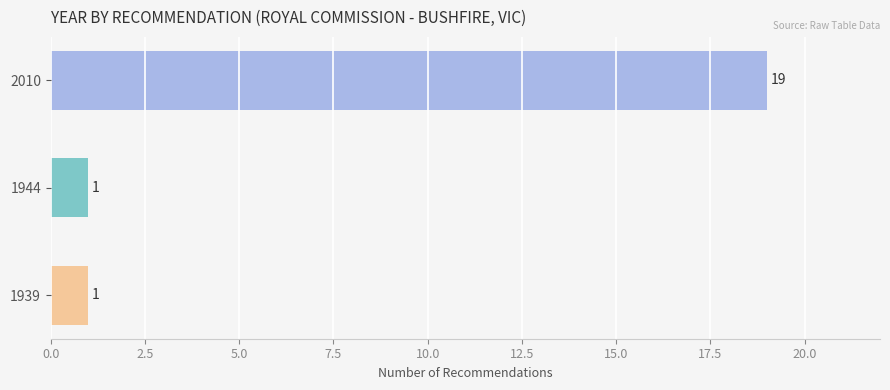

What is the change in value from 1939 to 2010?

+18